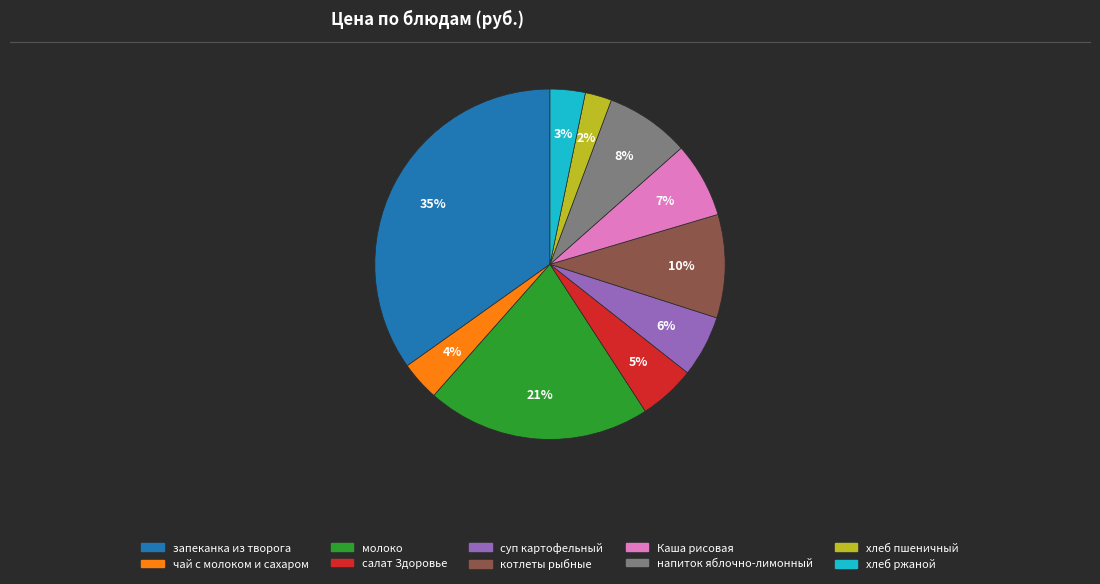

What is the smallest slice in the pie chart?

хлеб пшеничный